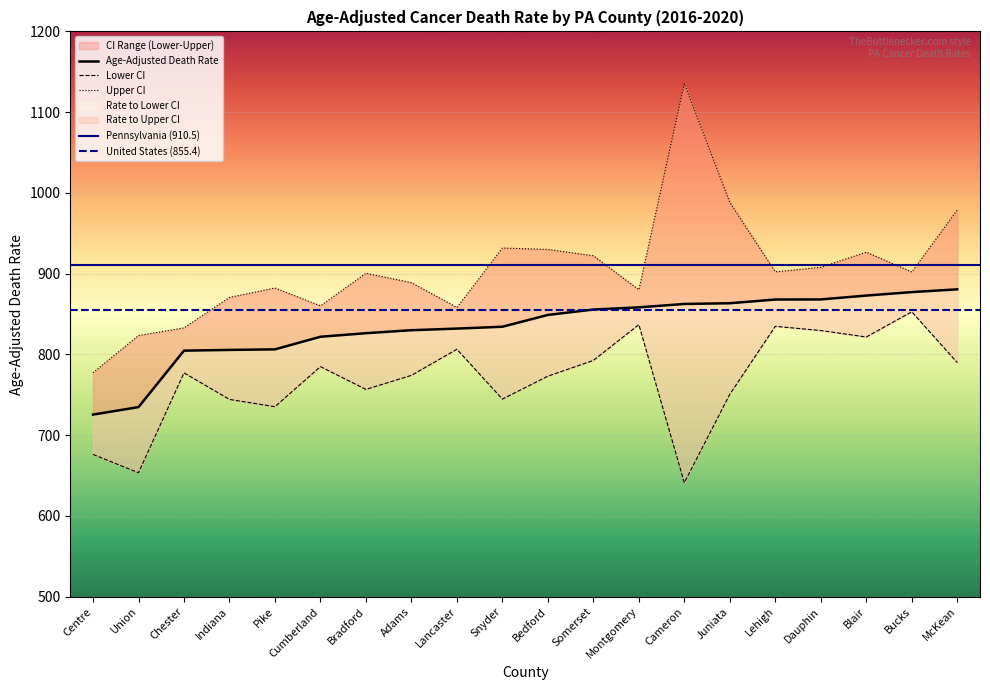

At which category is the sum across all series the highest?

McKean